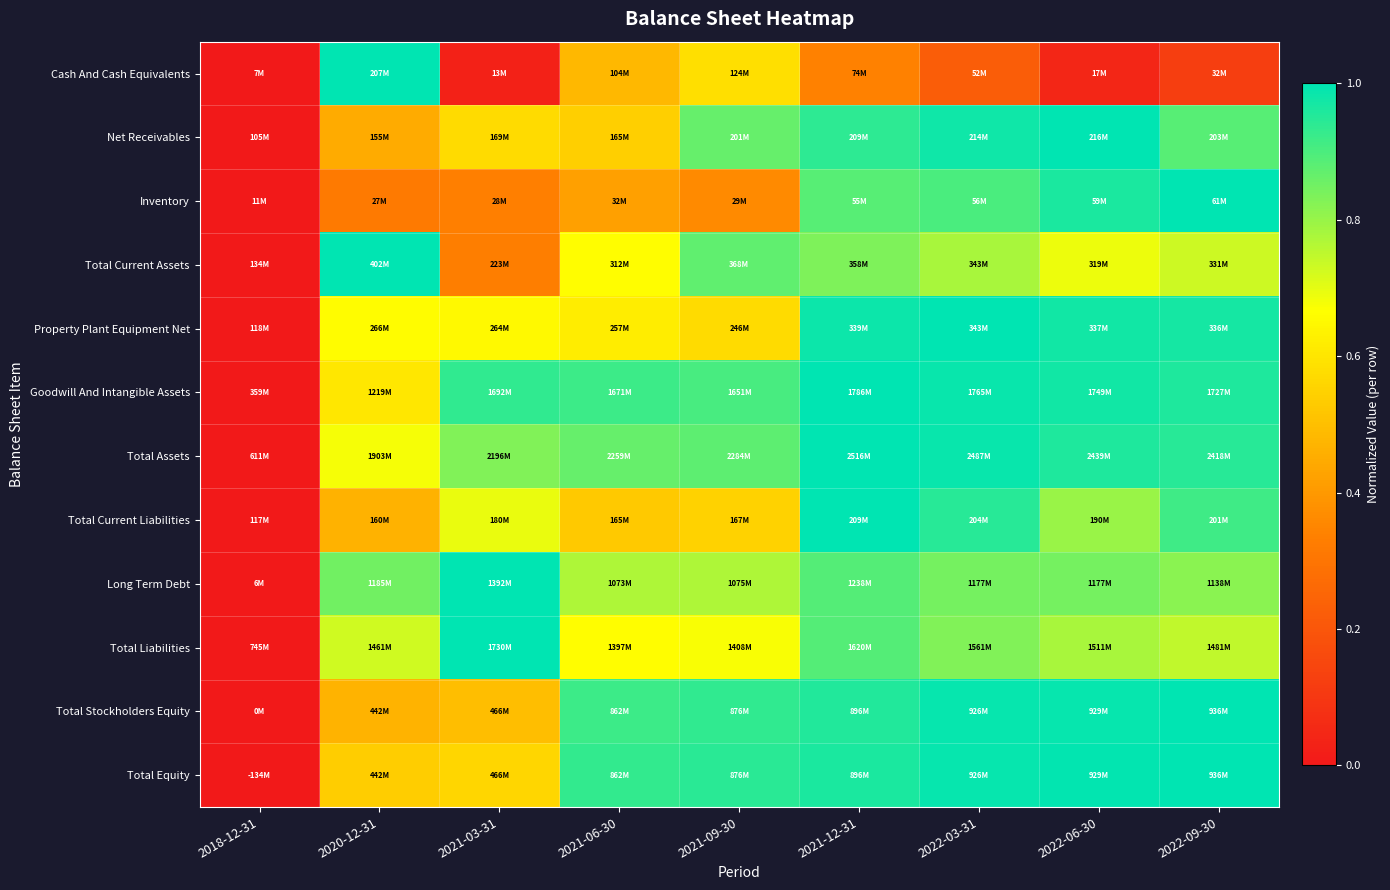

What is the total value across all series at 2020-12-31?

7.8